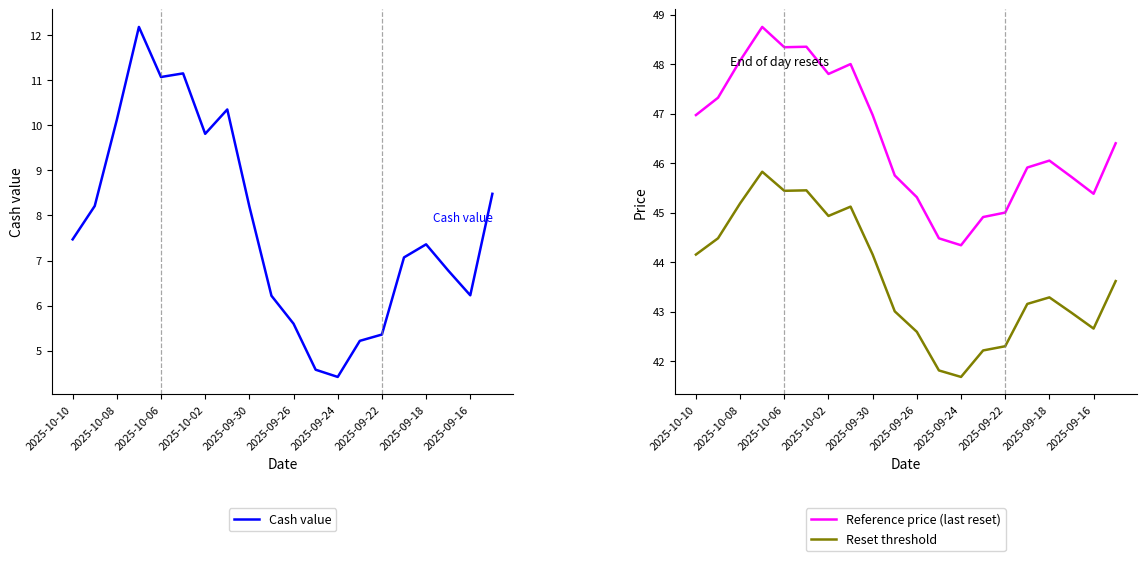

What is the spread (max minus min) of values at 2025-09-16?

39.2